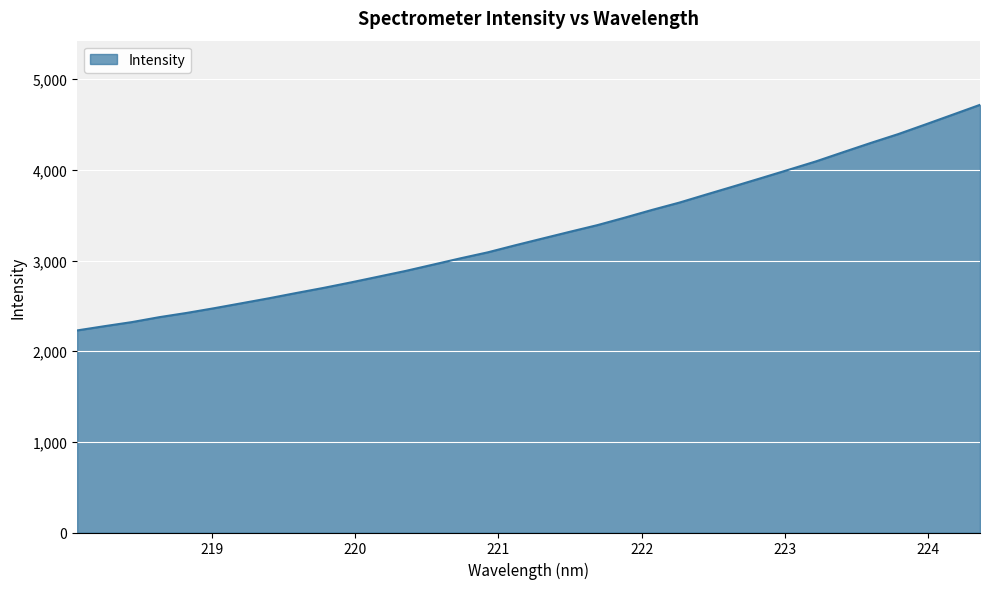

What is the minimum value shown in the chart?

2229.5